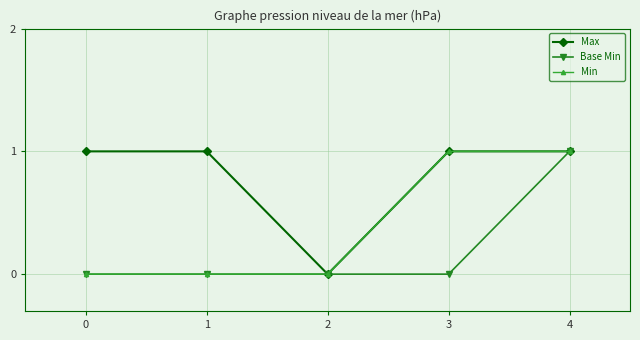

Which series has the largest total across all categories?

Max